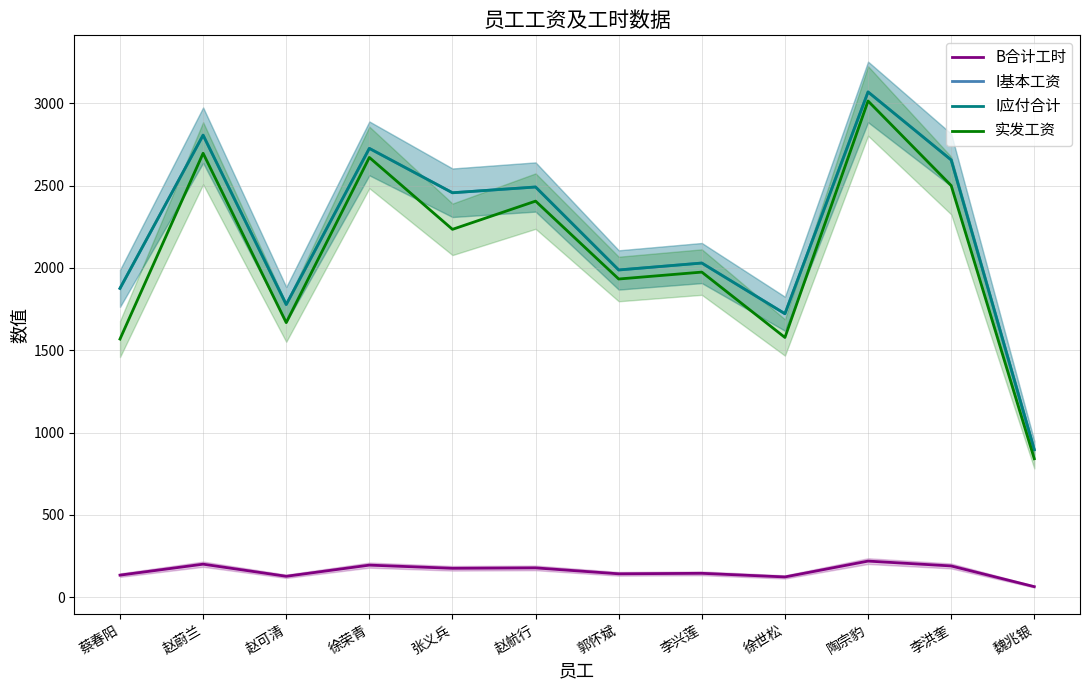

What is the sum of the I应付合计 values at 徐荣青 and 张义兵?

5183.5